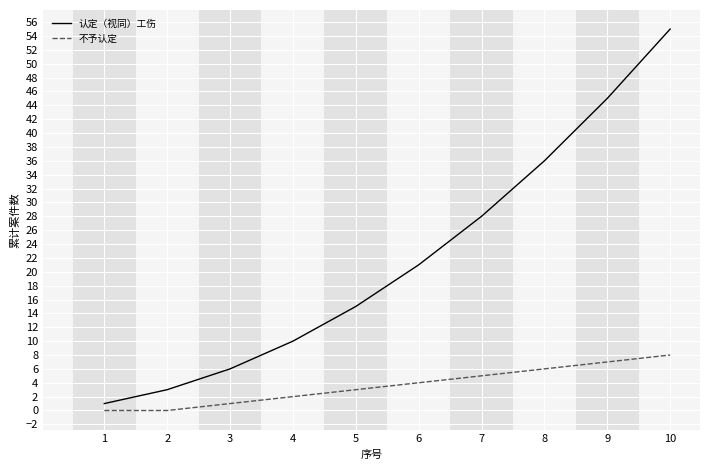

How many lines are shown in the chart?

2